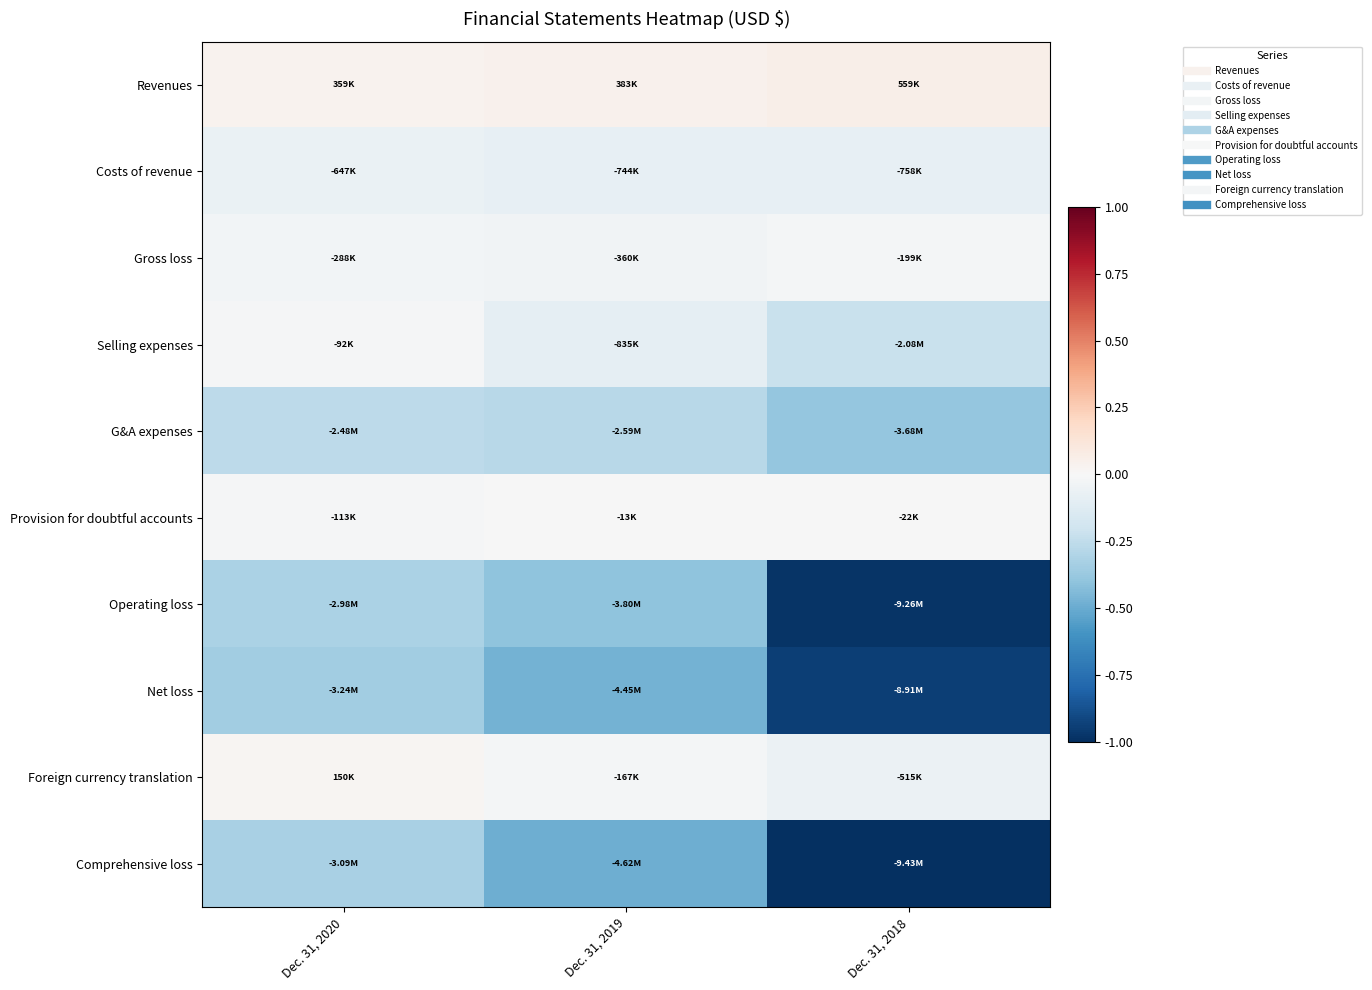

Rank the series by their maximum value, from highest to lowest.

Revenues, Foreign currency translation, Provision for doubtful accounts, Selling expenses, Gross loss, Costs of revenue, G&A expenses, Operating loss, Comprehensive loss, Net loss